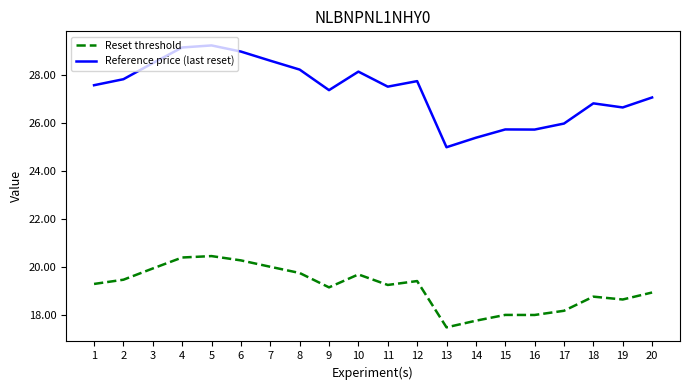

Read the Reference price (last reset) value at 4.

29.1